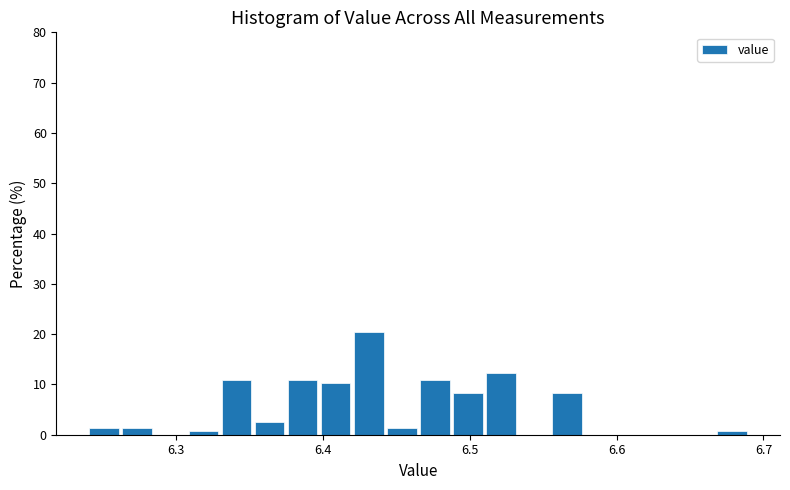

Read against the x-axis, roughly where is the centre of the tallest bar?

6.43